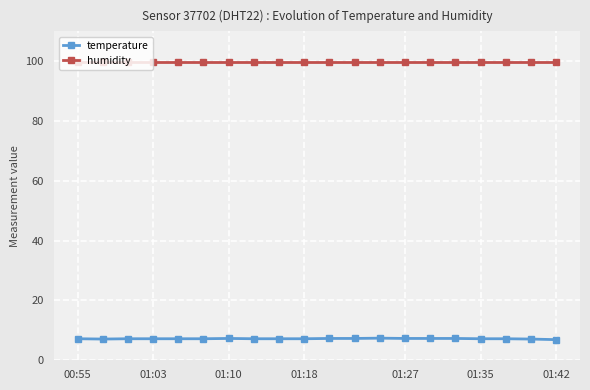

Which series has the largest range (max minus min)?

temperature